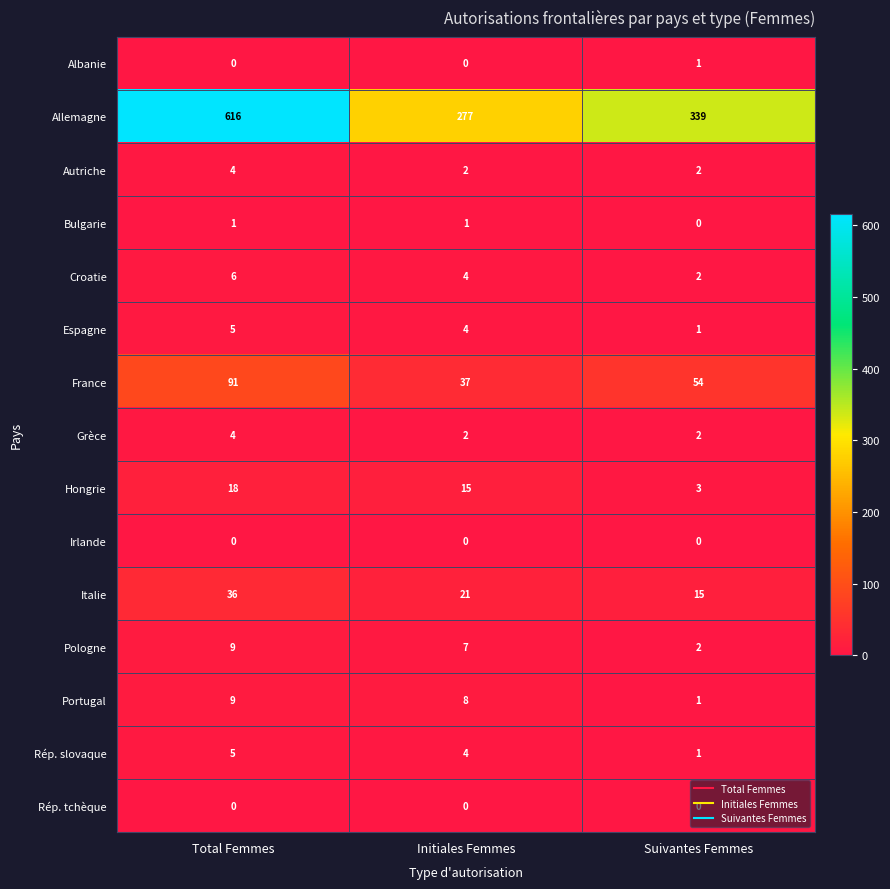

Rank the categories by France value from highest to lowest.

Total Femmes, Suivantes Femmes, Initiales Femmes